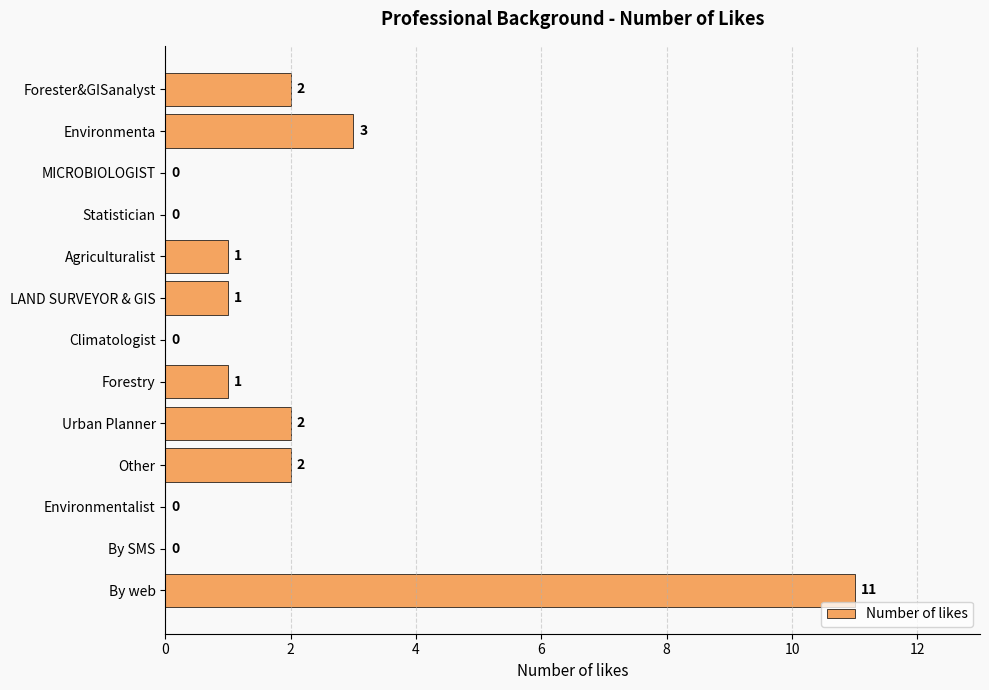

Are the bars grouped side by side (vs. stacked)?

No